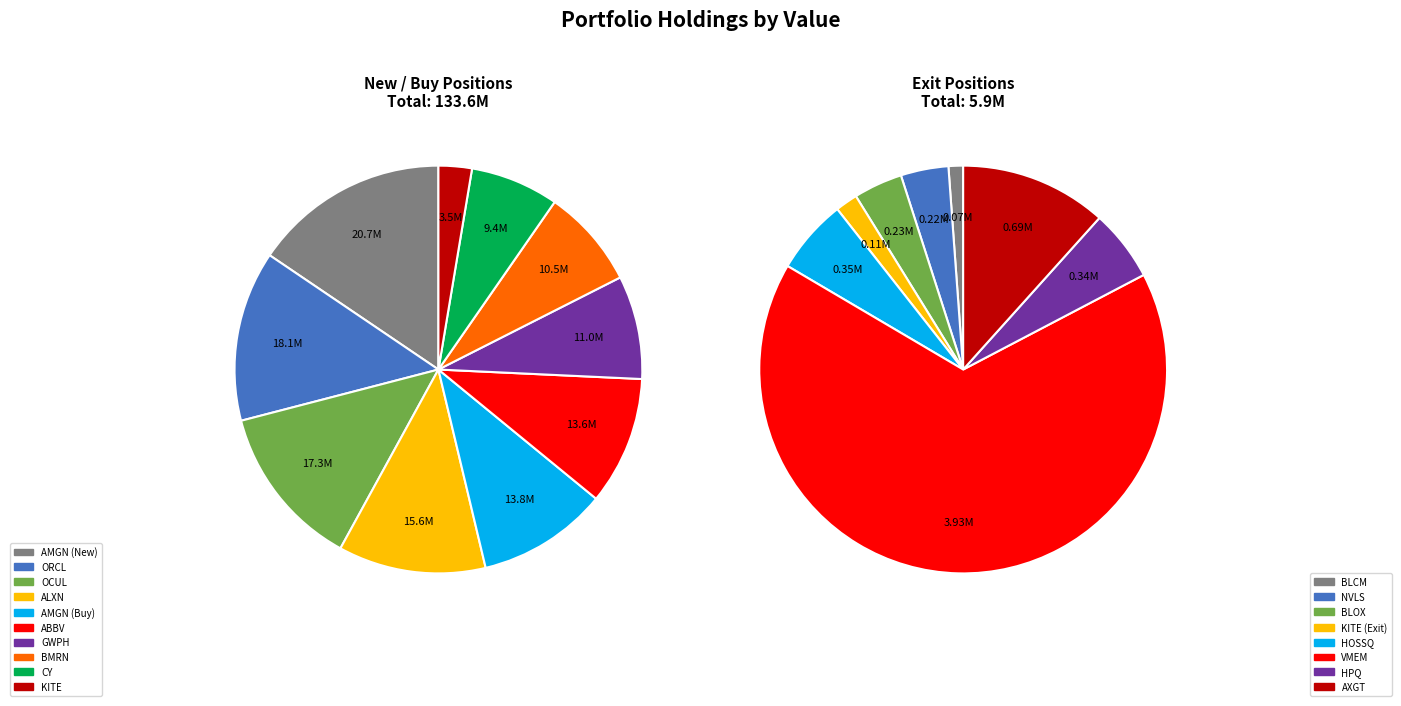

Rank the categories by value from lowest to highest.

KITE, CY, BMRN, GWPH, ABBV, AMGN (Buy), ALXN, OCUL, ORCL, AMGN (New)